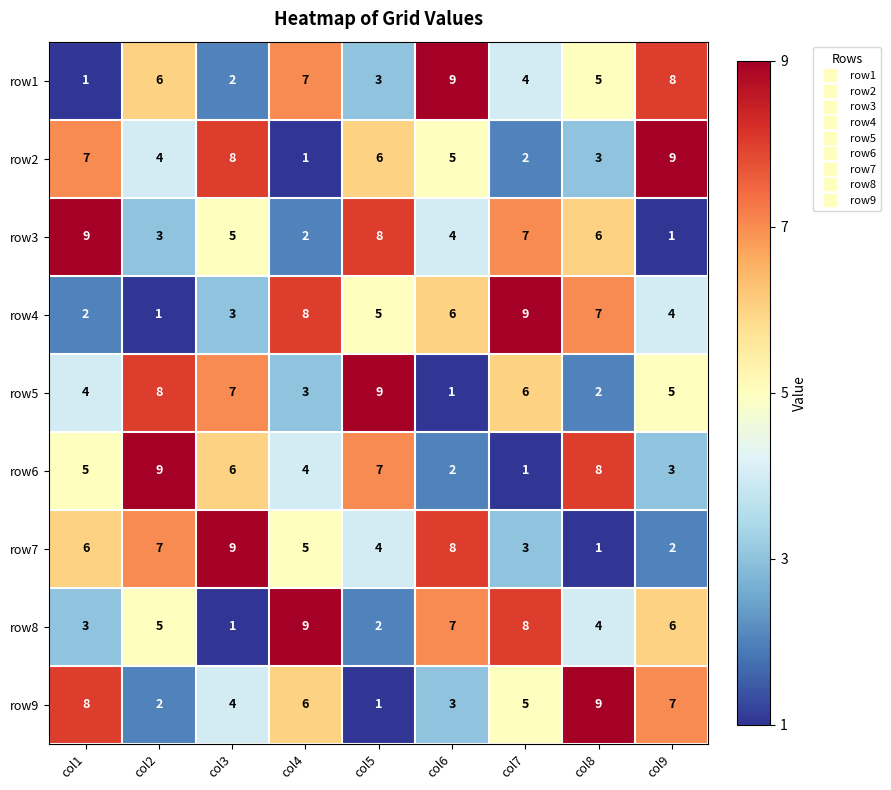

What is the sum of the row7 values at col1 and col9?

8